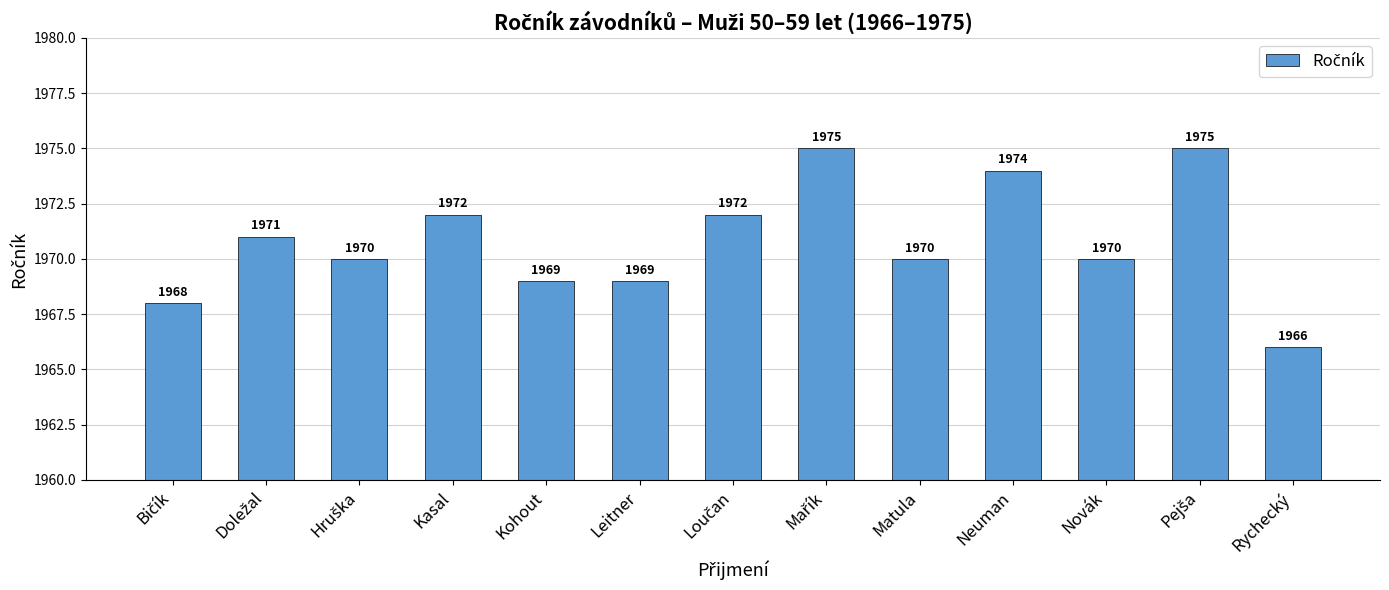

Count the values in the range 1969 to 1972.

8